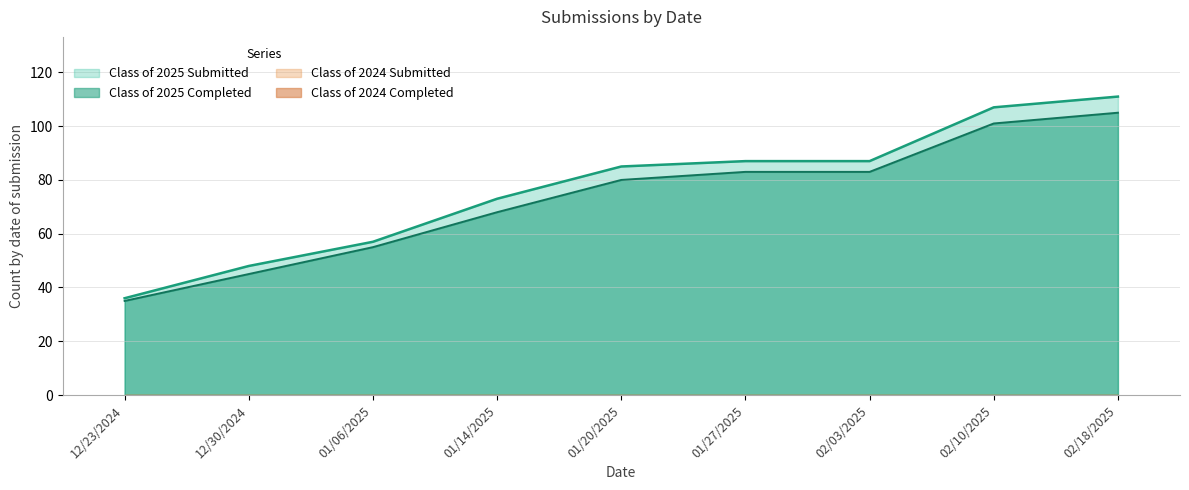

What is the maximum value for Class of 2025 Submitted?

111